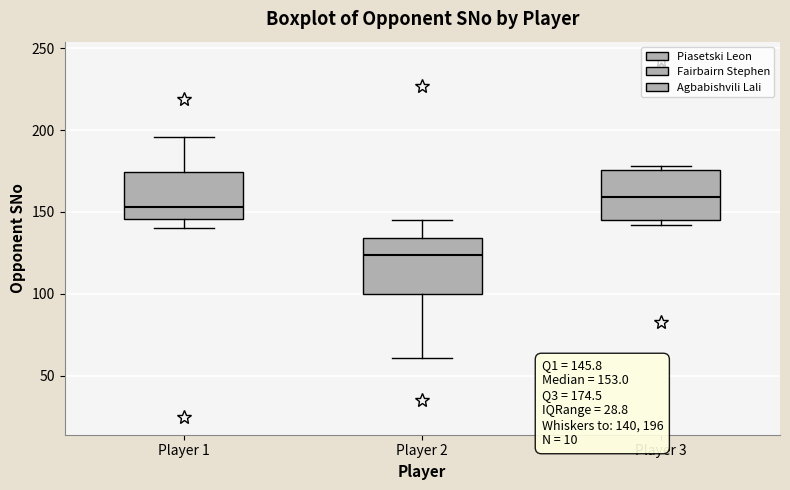

Which box has the lowest median line?

Player 2